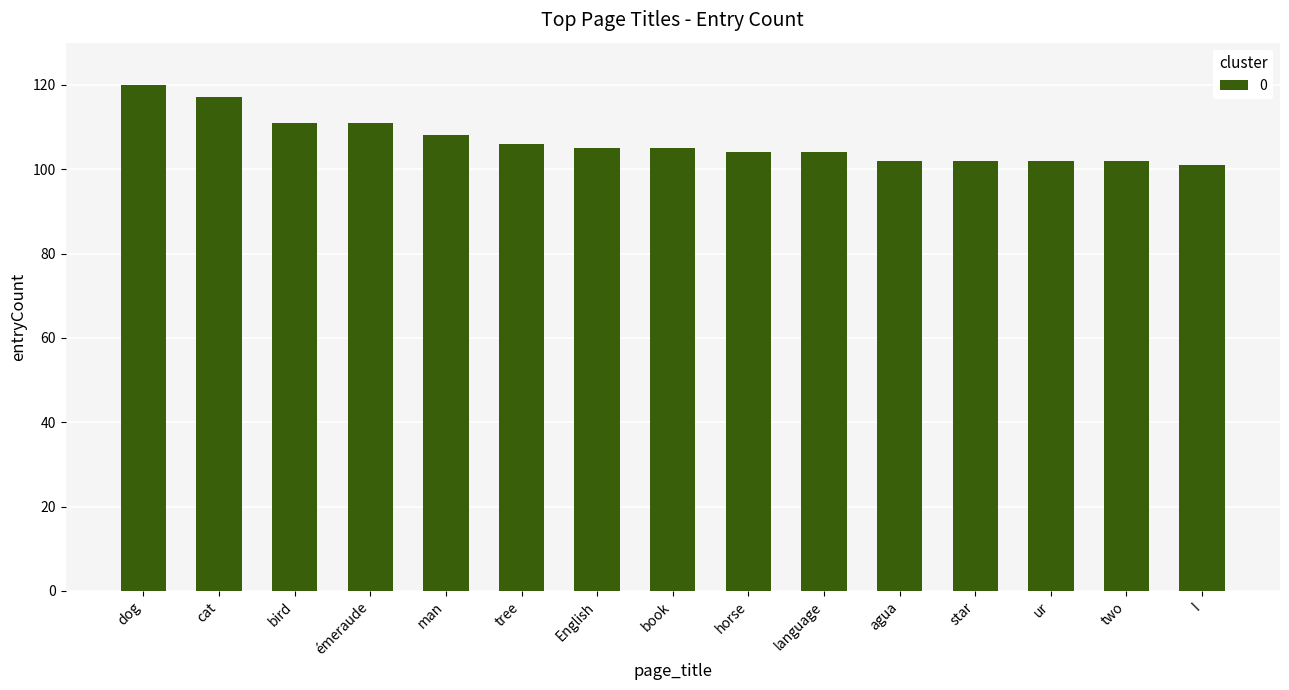

How many series are shown in this chart?

1